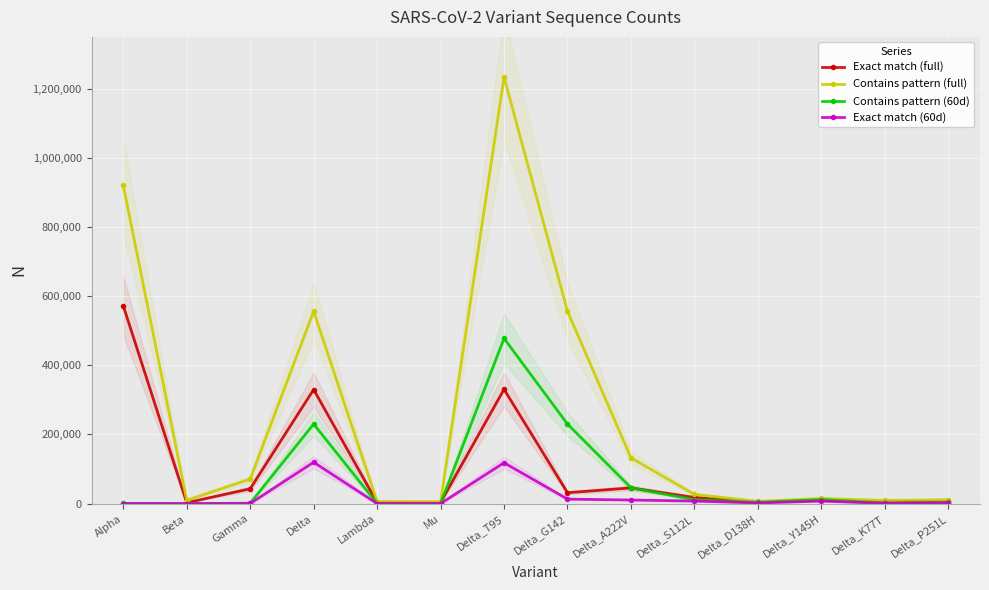

Which series has the largest range (max minus min)?

Contains pattern (full)